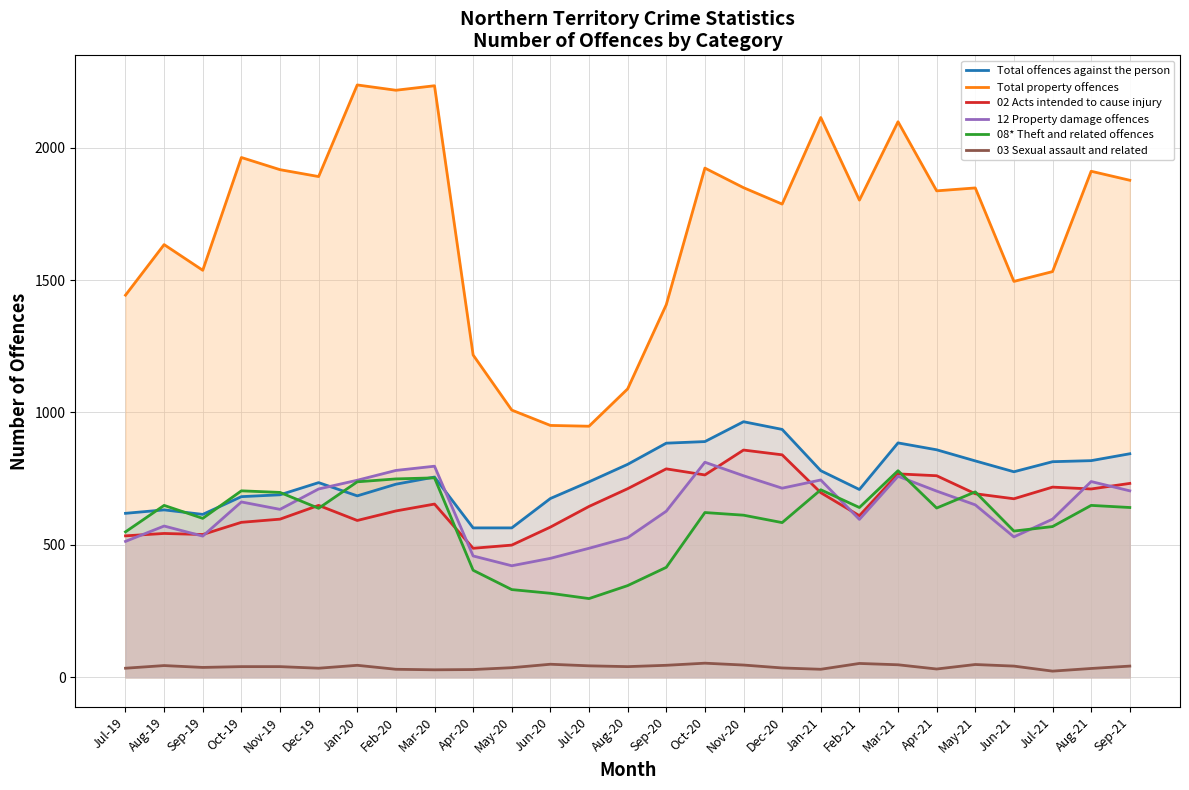

Count the number of data series in this chart.

6